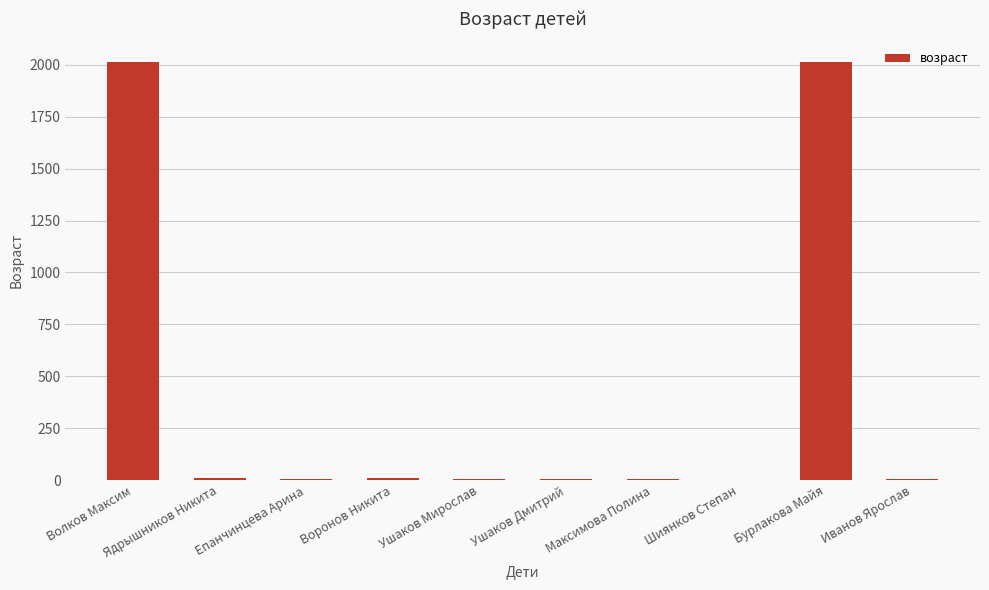

What is the greatest value displayed?

2013.0